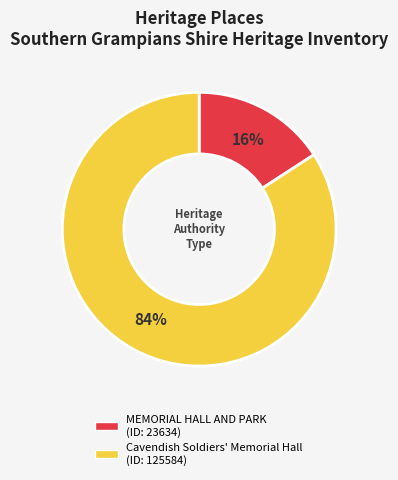

Do MEMORIAL HALL AND PARK and Cavendish Soldiers' Memorial Hall together represent more than half of the pie?

Yes